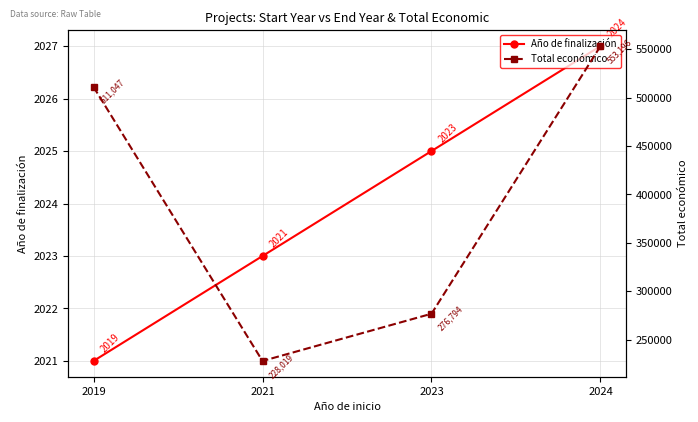

Which has a higher value, 2019 or 2024?

2024